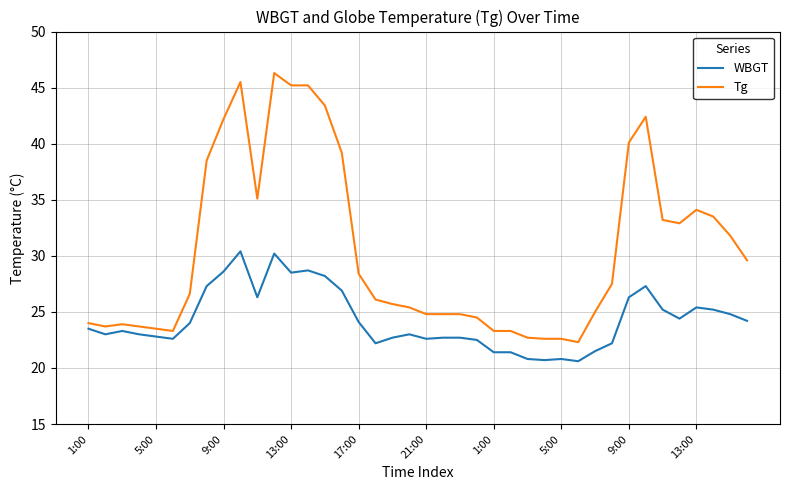

What is the difference between the maximum and minimum values in the Tg series?

24.0